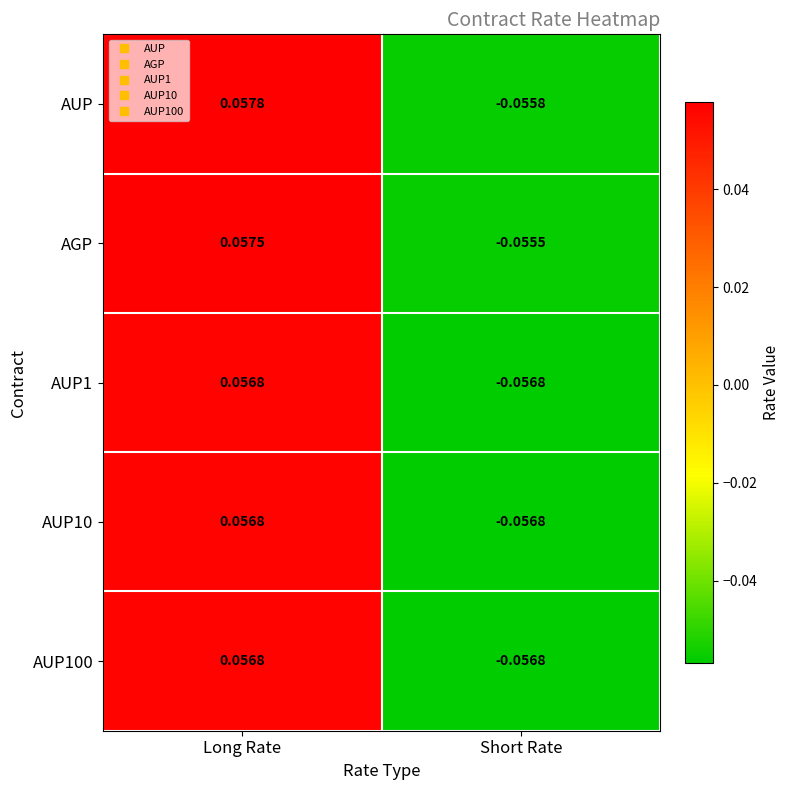

At which category is the sum across all series the highest?

Long Rate